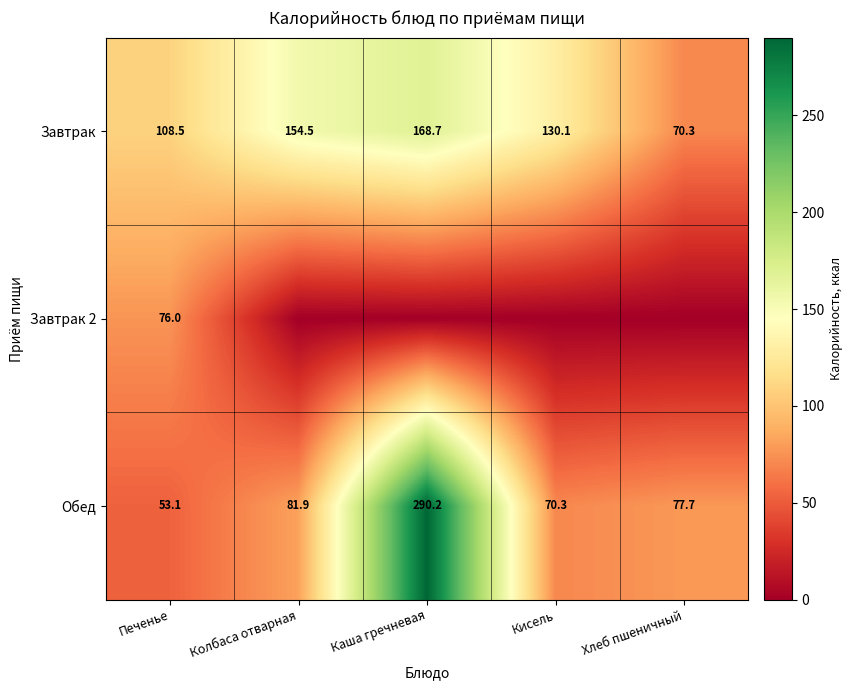

Between Колбаса отварная and Кисель, which is larger?

Колбаса отварная